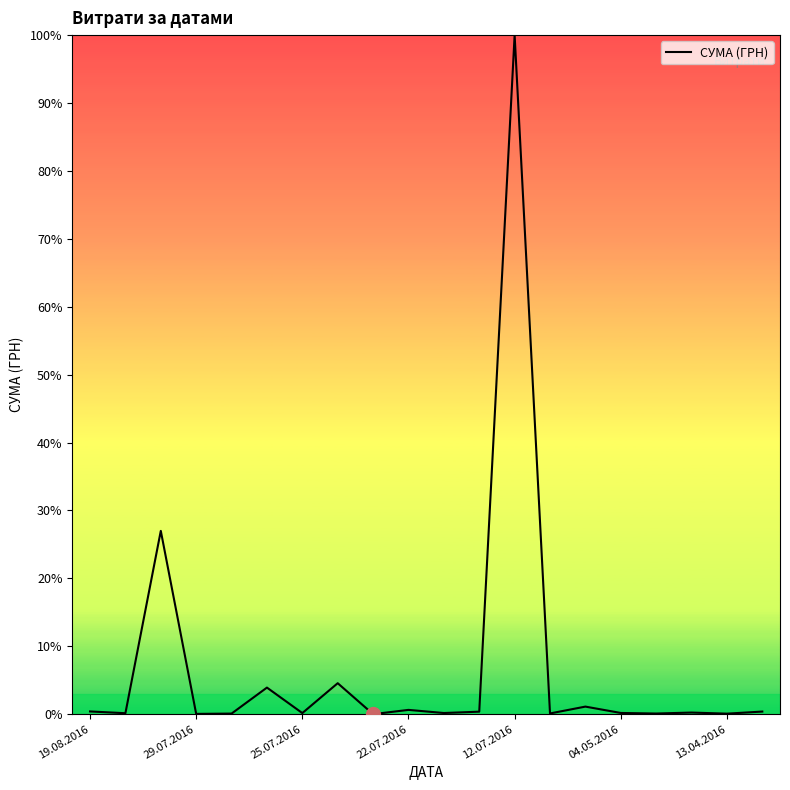

What is the greatest value displayed?

100.0